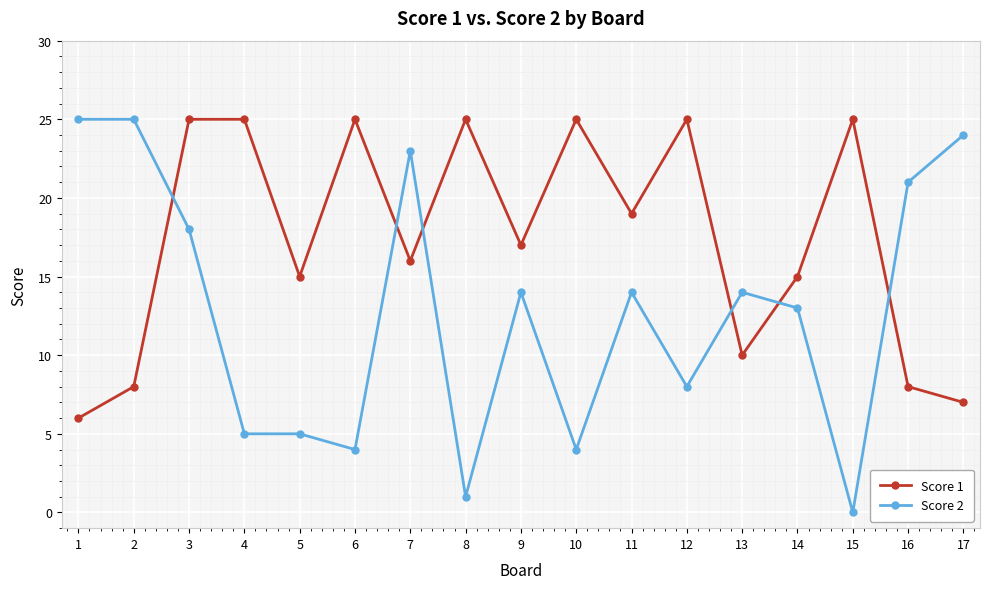

What is the total value across all series at 2?

33